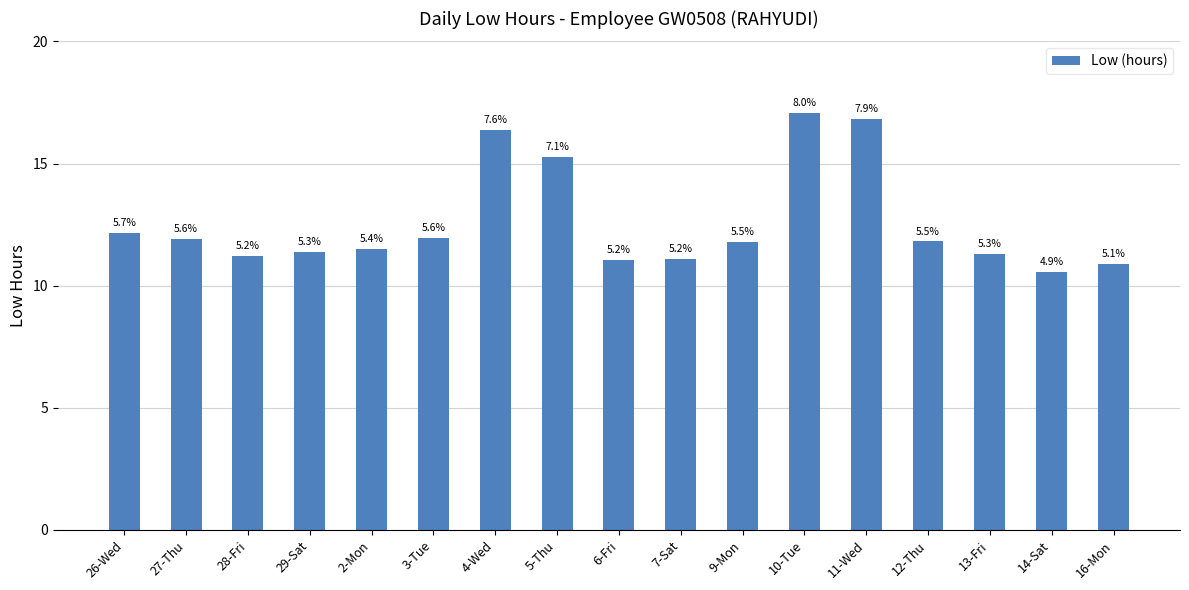

Reading left to right, list all the values displayed in this chart.

12.2	11.9	11.2	11.4	11.5	12.0	16.4	15.3	11.1	11.1	11.8	17.1	16.8	11.8	11.3	10.6	10.9